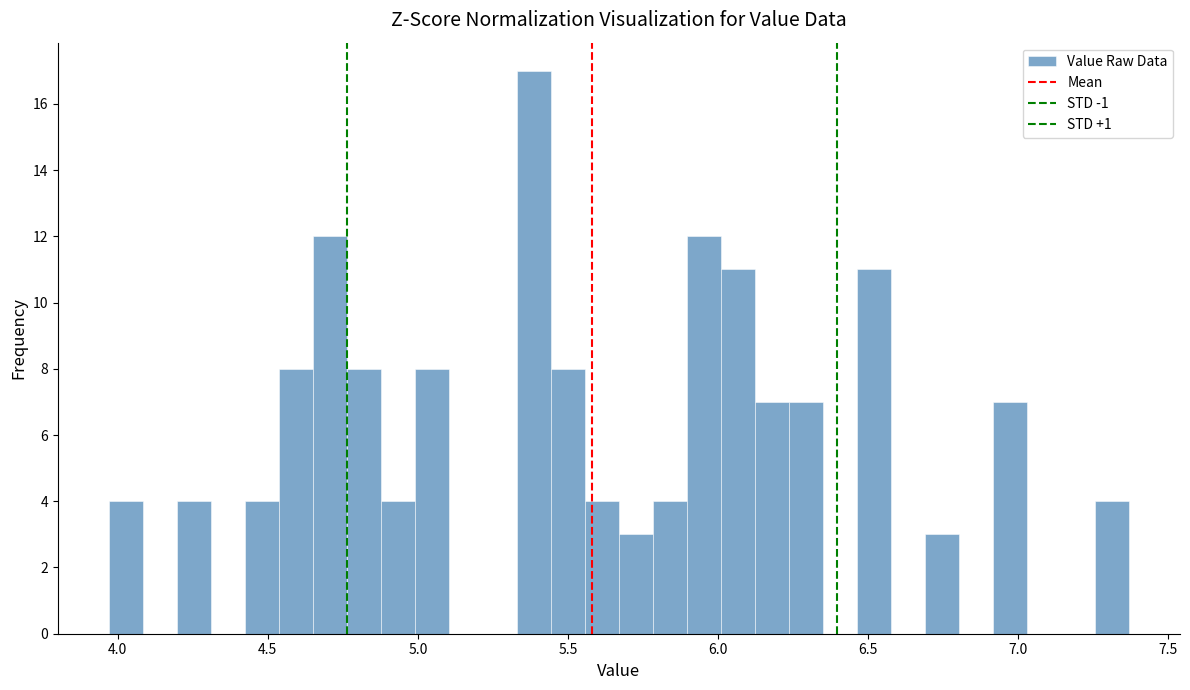

Around what value on the x-axis is the tallest bar? Give the approximate position of its centre, as read against the axis.

5.40